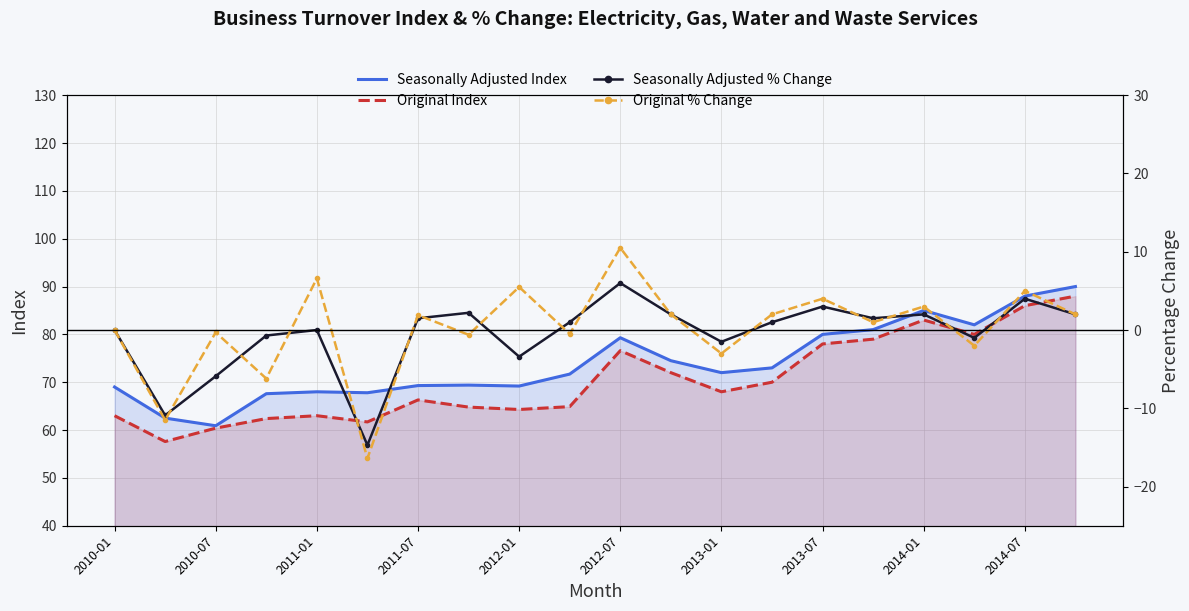

Which series changed the most between 13 and 15?

Original Index